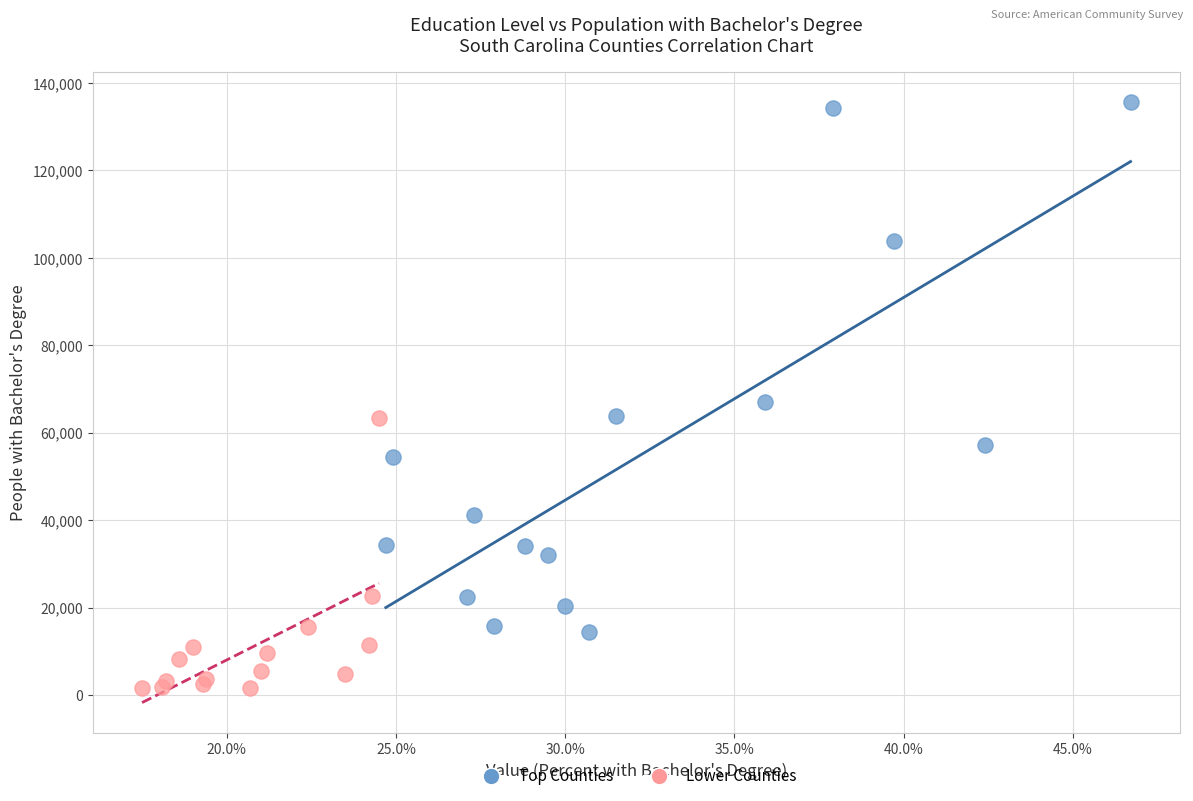

Which series contains the highest Y value?

Top Counties